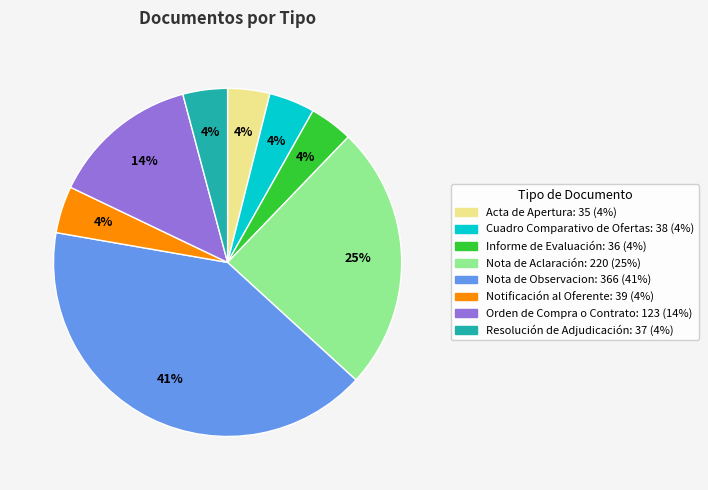

Does Cuadro Comparativo de Ofertas represent more than half of the total?

No